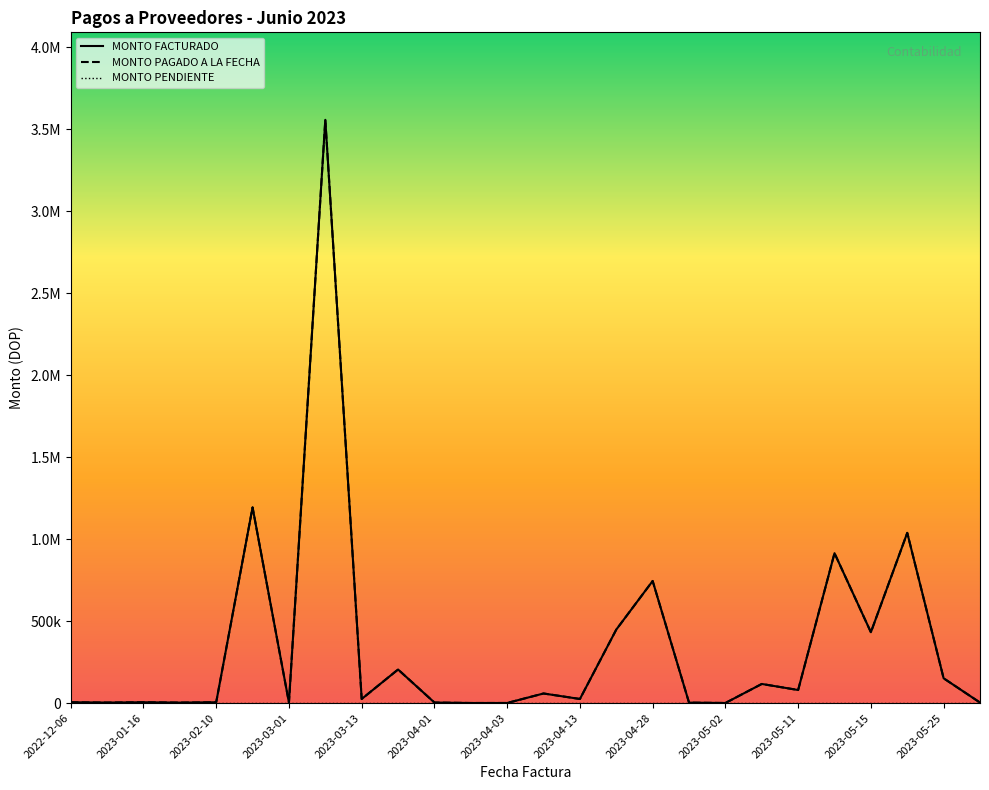

Is the value of MONTO PENDIENTE at 19 greater than the value of MONTO FACTURADO at 19?

No